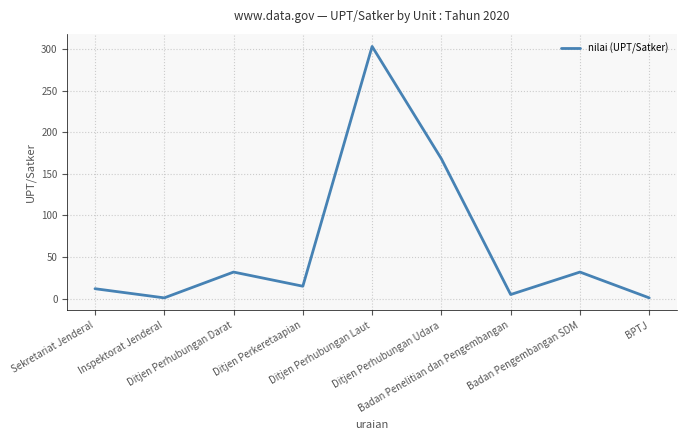

What is the maximum value shown in the chart?

303